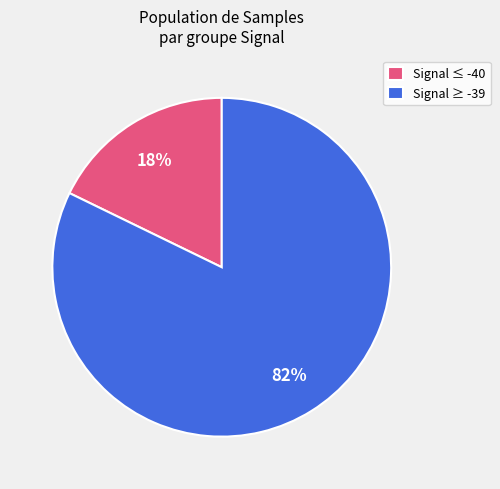

Does any single category account for the majority?

Yes